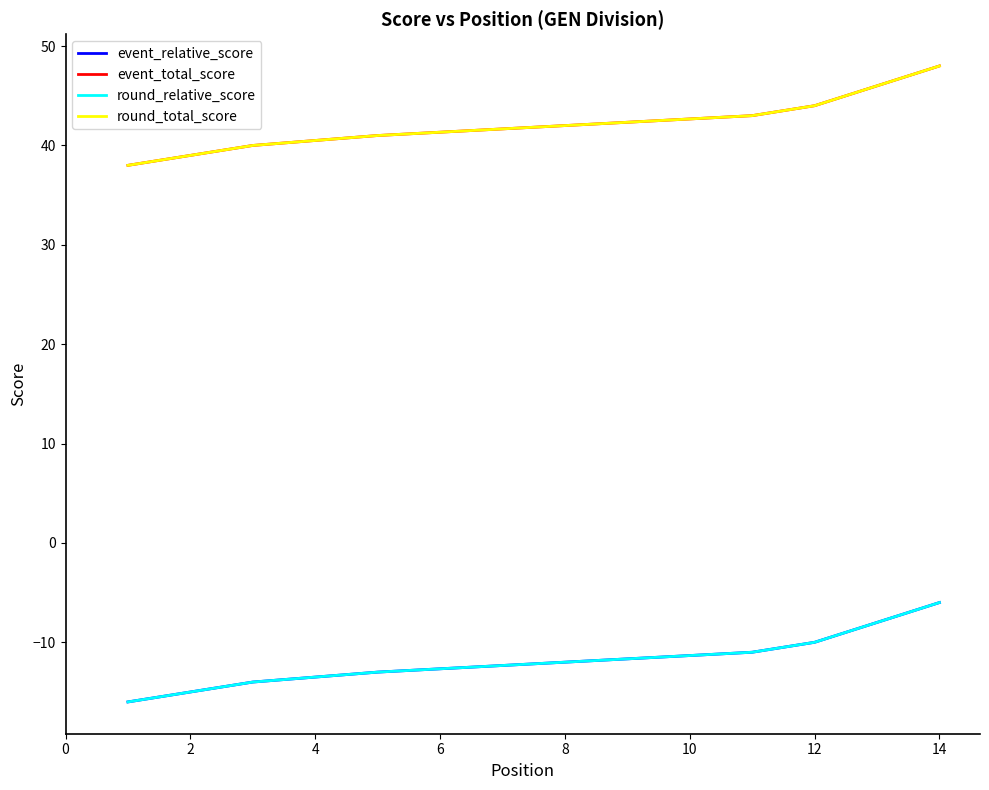

Does the chart have visible grid lines?

No